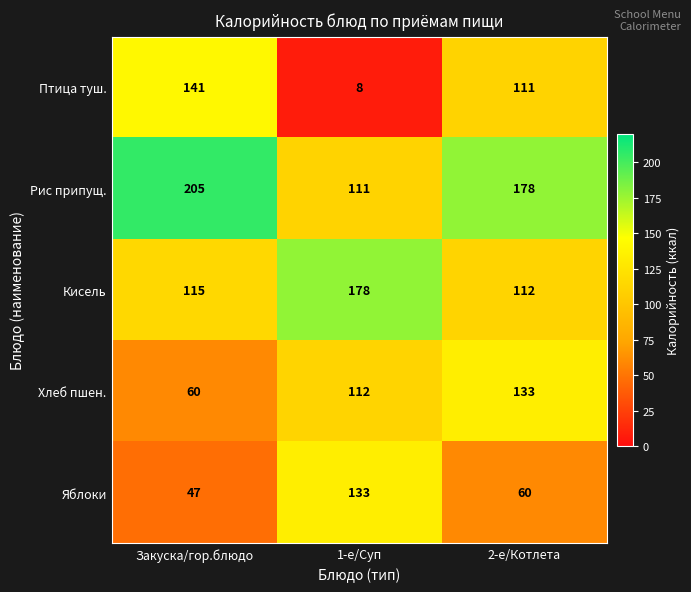

At Закуска/гор.блюдо, list the series in order from largest to smallest.

Рис припущ., Птица туш., Кисель, Хлеб пшен., Яблоки